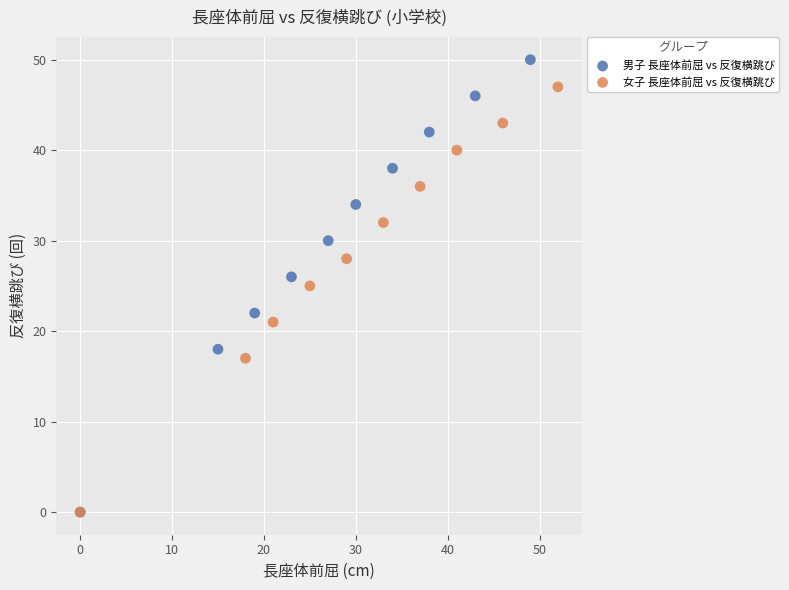

What are all the series names shown in the legend?

男子 長座体前屈 vs 反復横跳び, 女子 長座体前屈 vs 反復横跳び